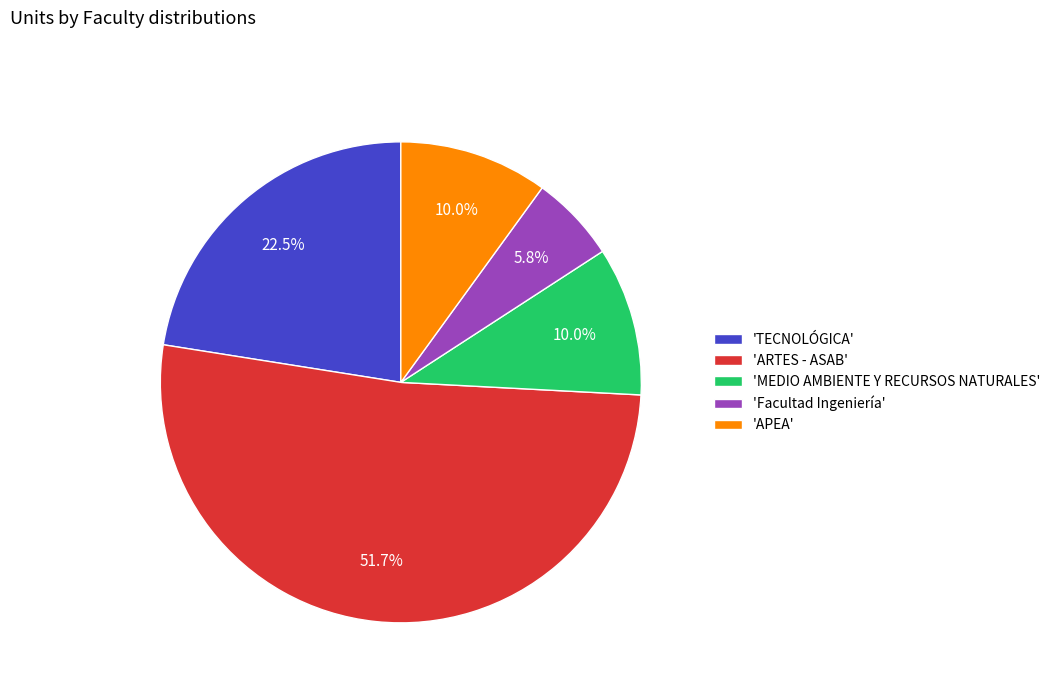

Count the number of slices in the pie.

5